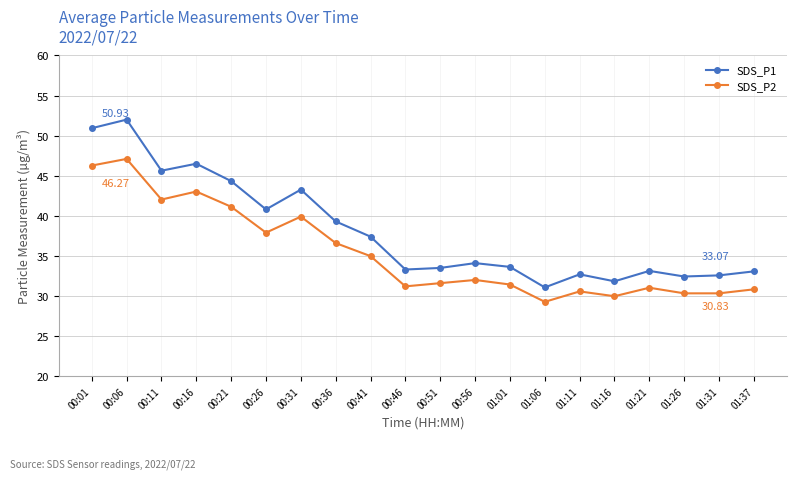

True or false: SDS_P2 has a value of 65.6 at 00:36.

False